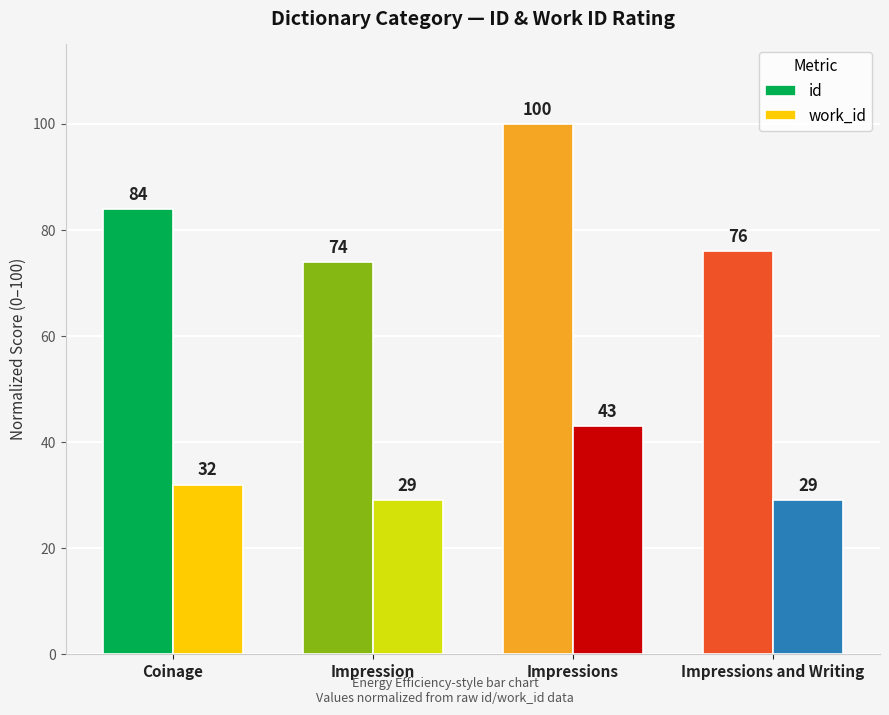

Read the work_id value at Impressions, to the nearest 5.

45